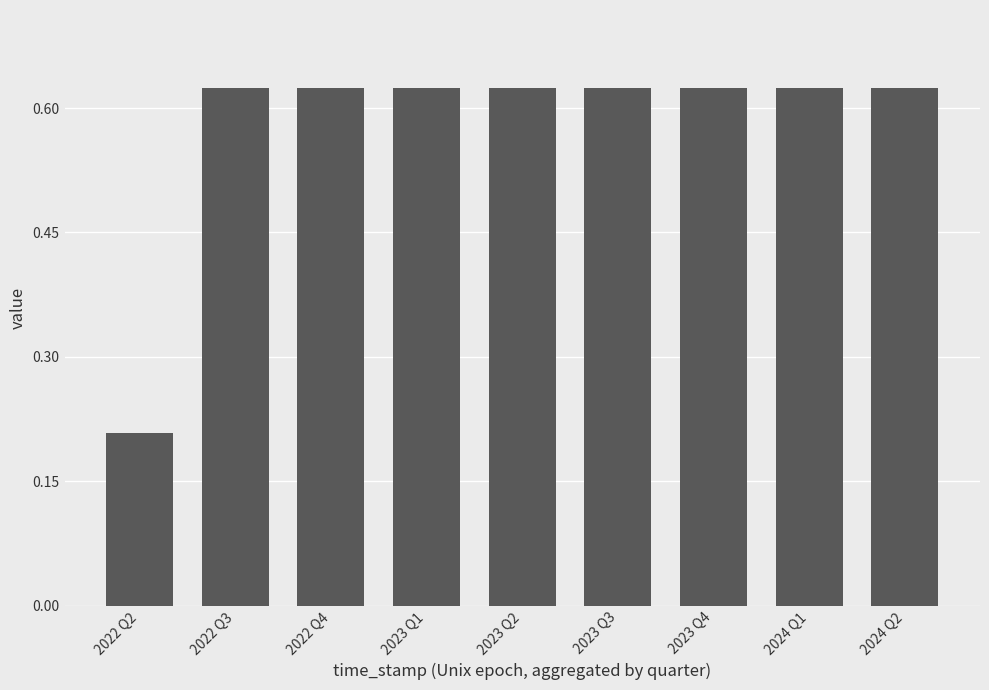

What is the label of the 2nd bar from the left?

2022 Q3